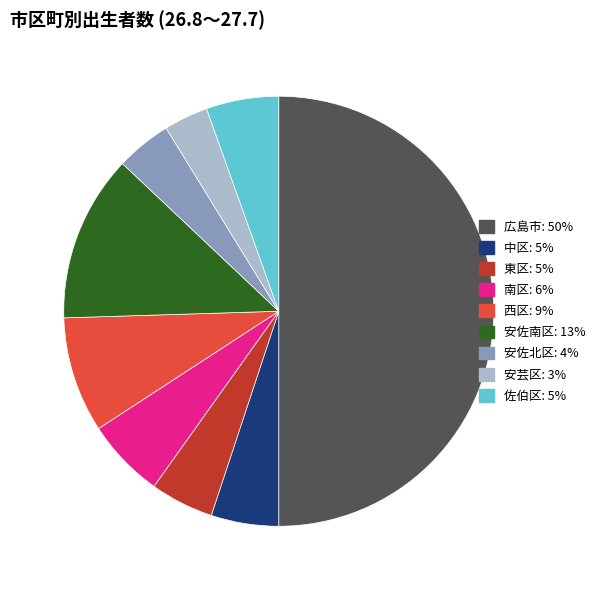

Is 西区: 9% the majority of the pie?

No